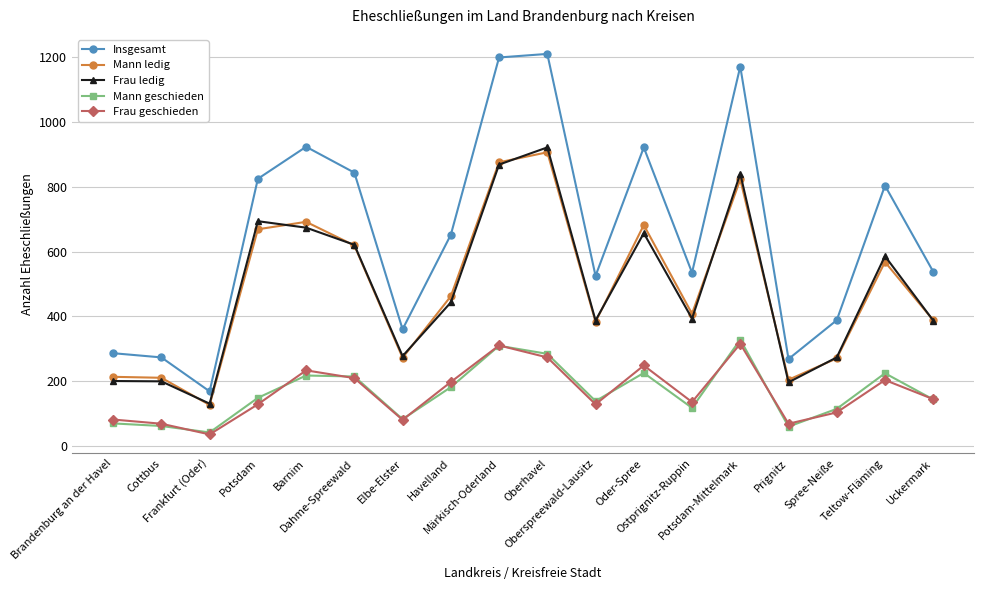

What value does the Mann ledig series have at Prignitz, to the nearest 10?

200